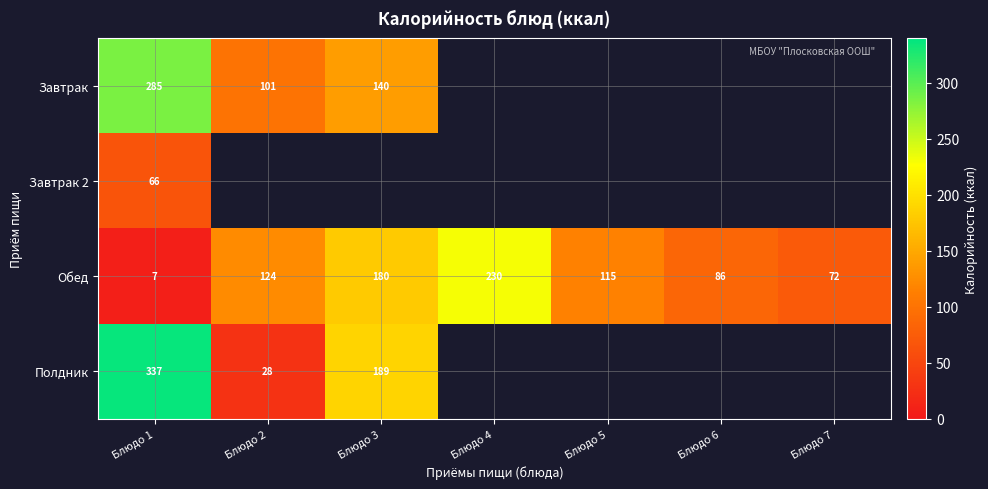

What is the spread (max minus min) of values at Блюдо 1?

330